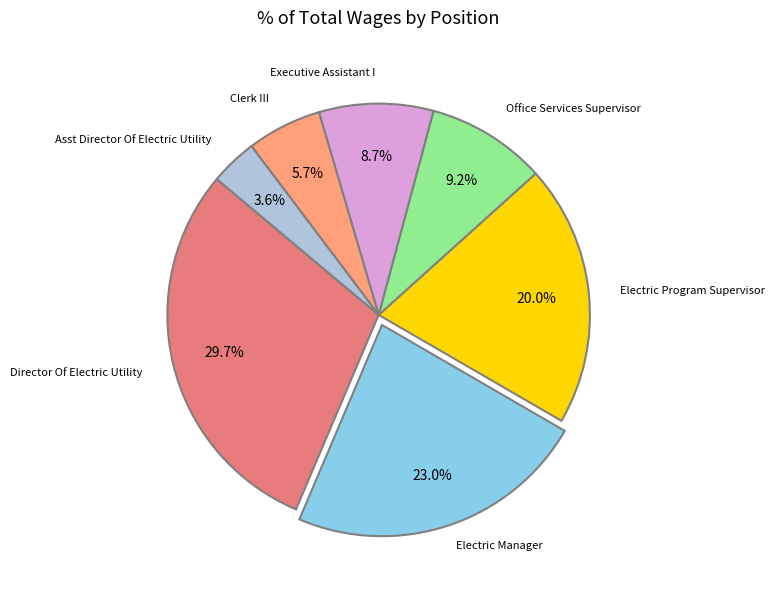

Which category has the smallest portion of the pie?

Asst Director Of Electric Utility